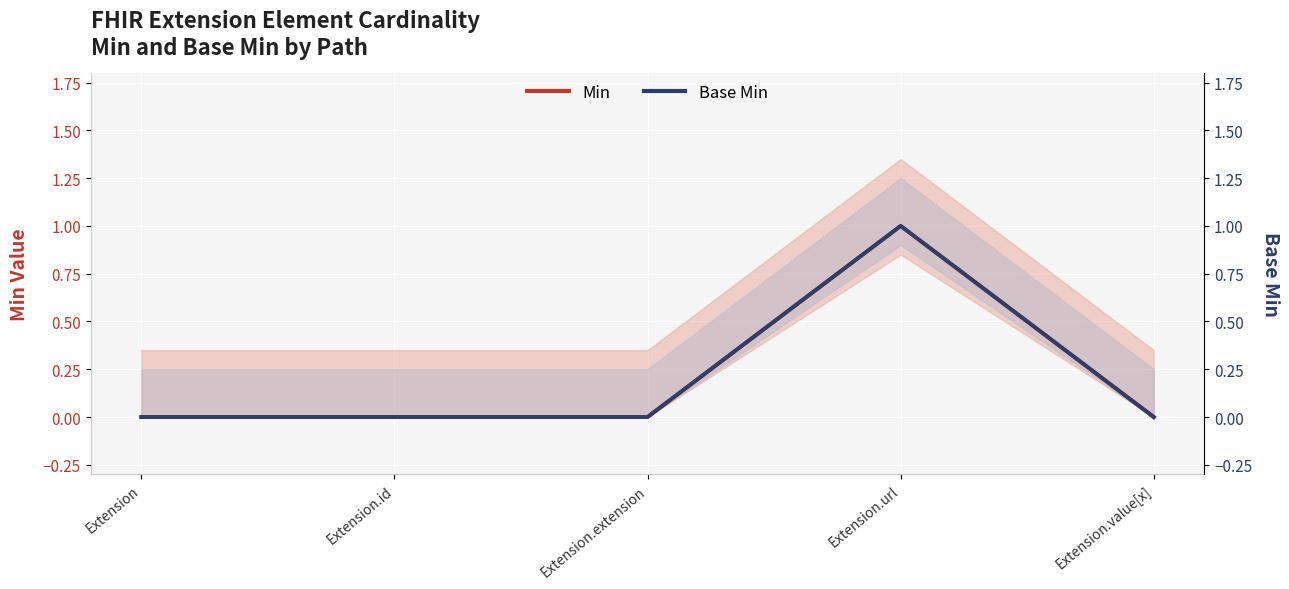

How many values in Base Min are above zero?

1